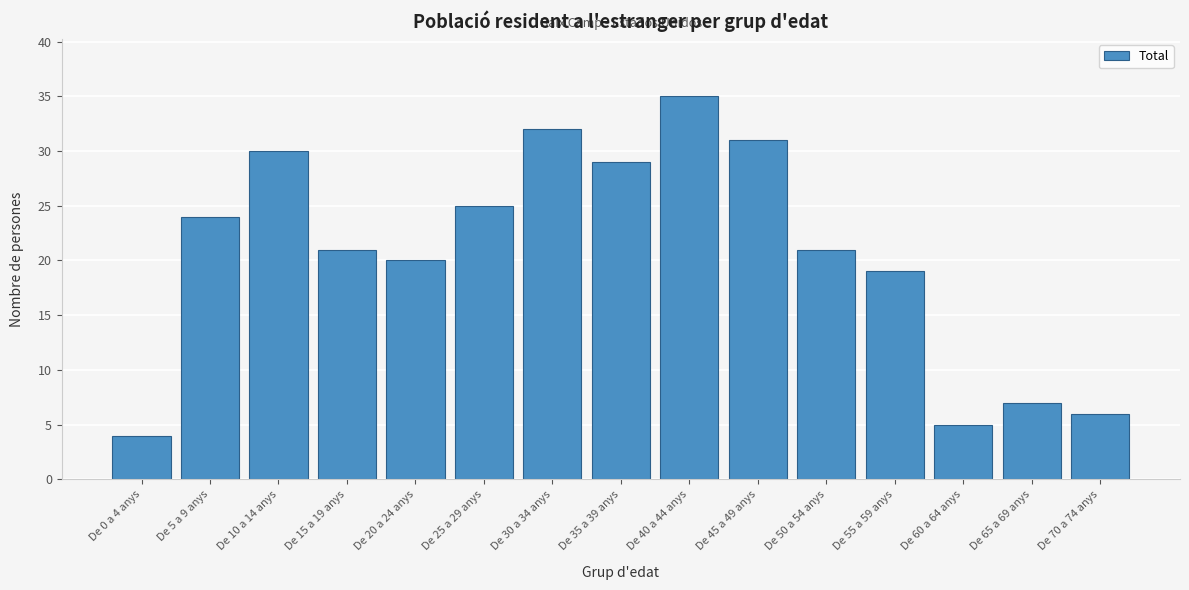

Reading right to left, transcribe all the data shown in this chart.

6	7	5	19	21	31	35	29	32	25	20	21	30	24	4